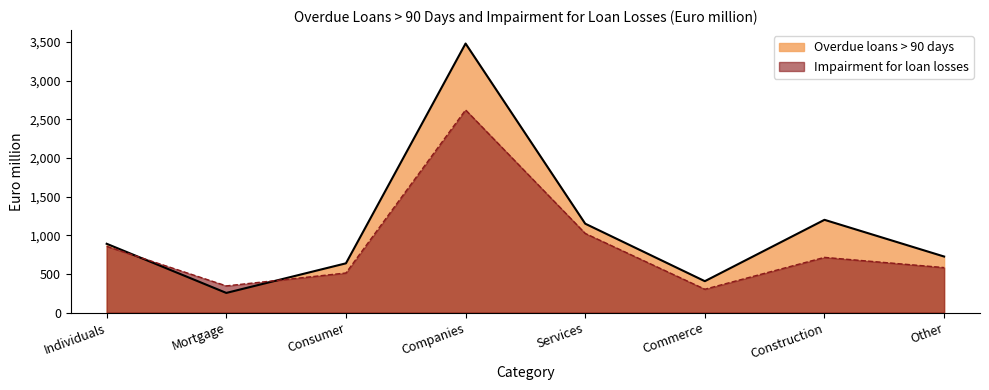

Is the value of Overdue loans > 90 days at Other greater than the value of Impairment for loan losses at Services?

No